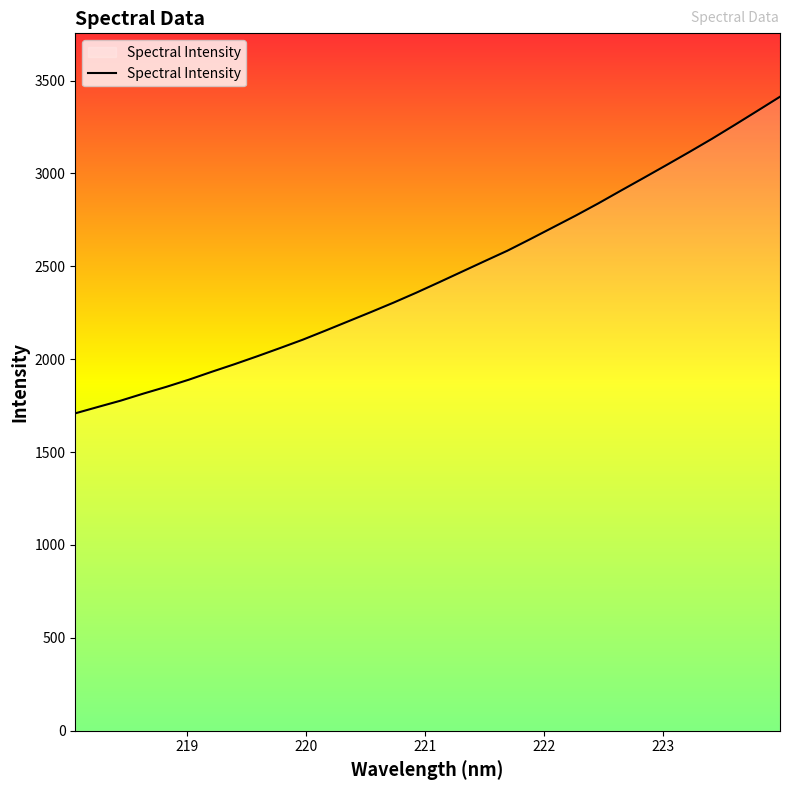

What is the minimum value shown in the chart?

1708.7